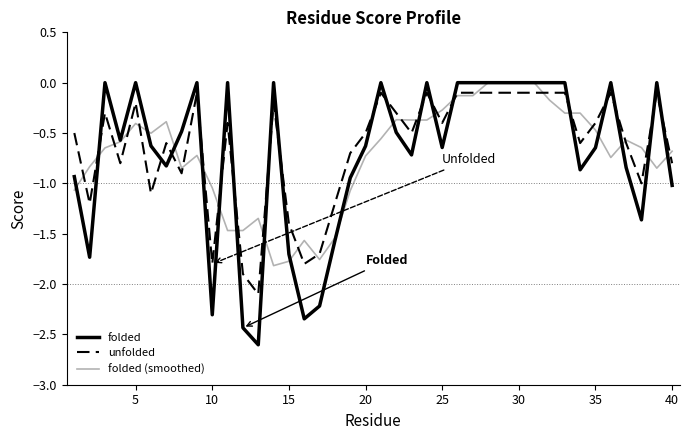

True or false: unfolded and folded intersect in this chart.

True